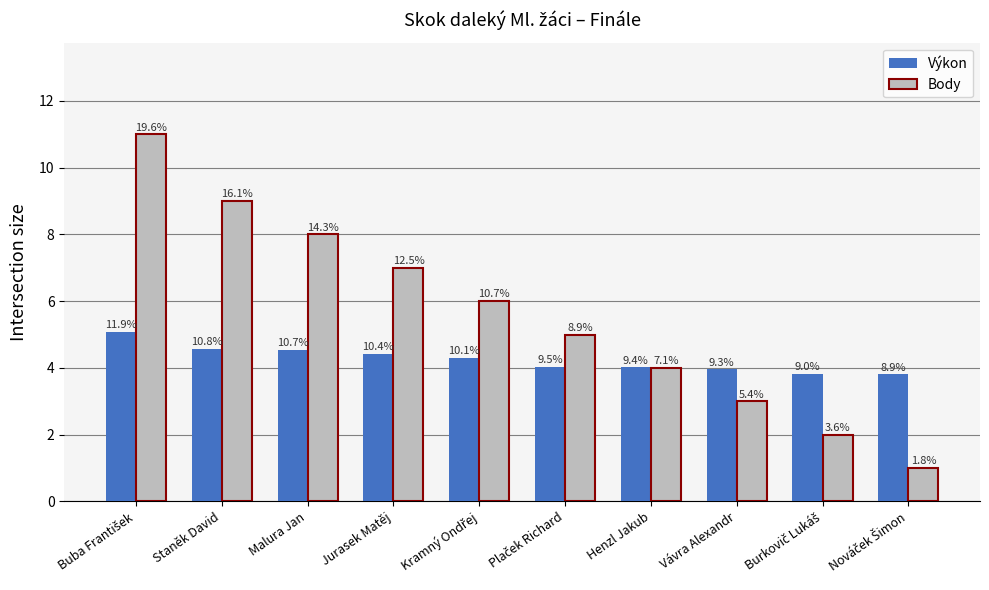

What are all the series names shown in the legend?

Výkon, Body